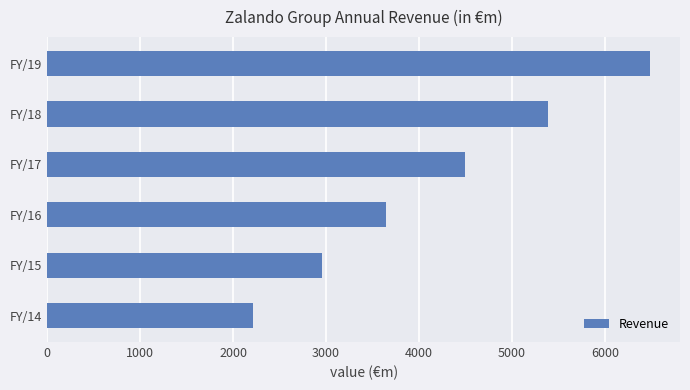

The value at FY/15 is 2958.2. True or false?

True